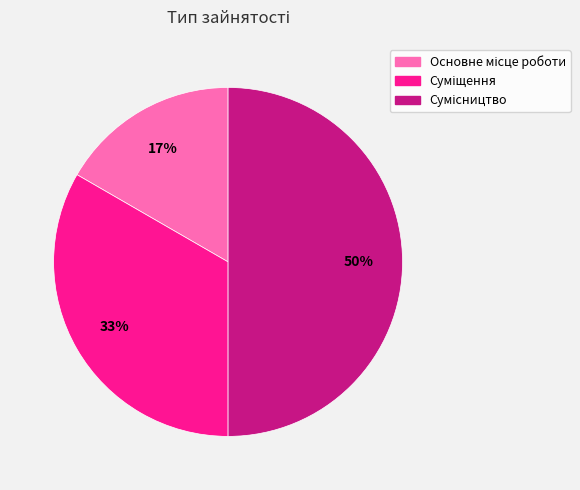

To the nearest percent, what is the difference between the largest and smallest slice percentages?

33%